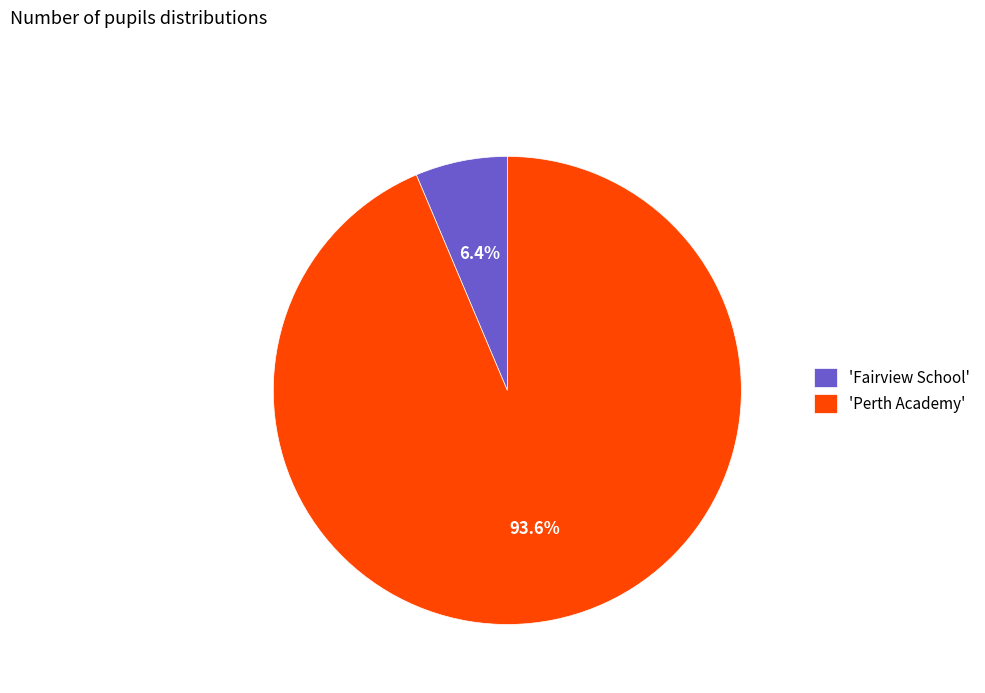

Which category has the biggest portion of the pie?

'Perth Academy'